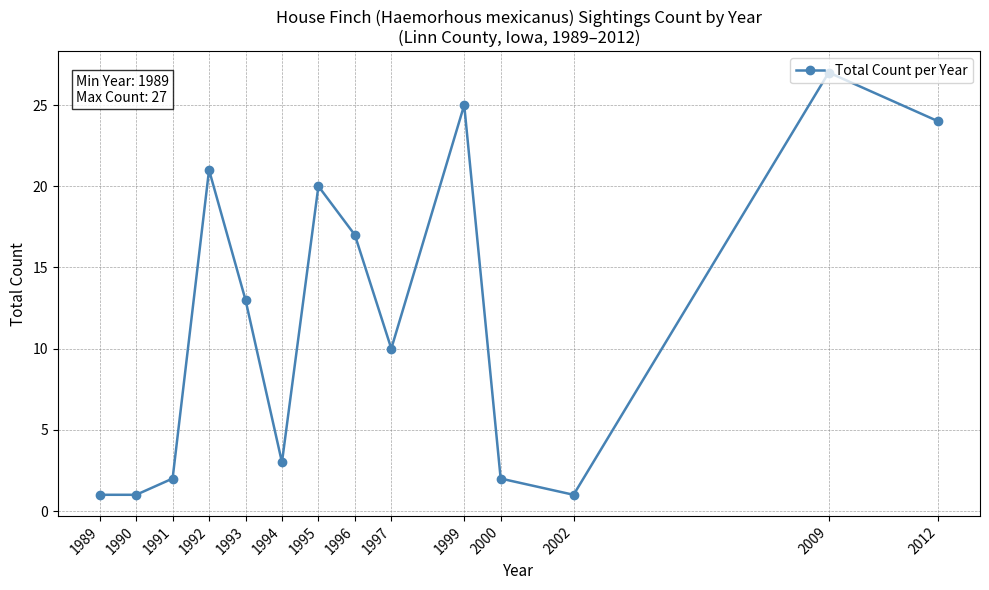

Where is the first local maximum?

1992